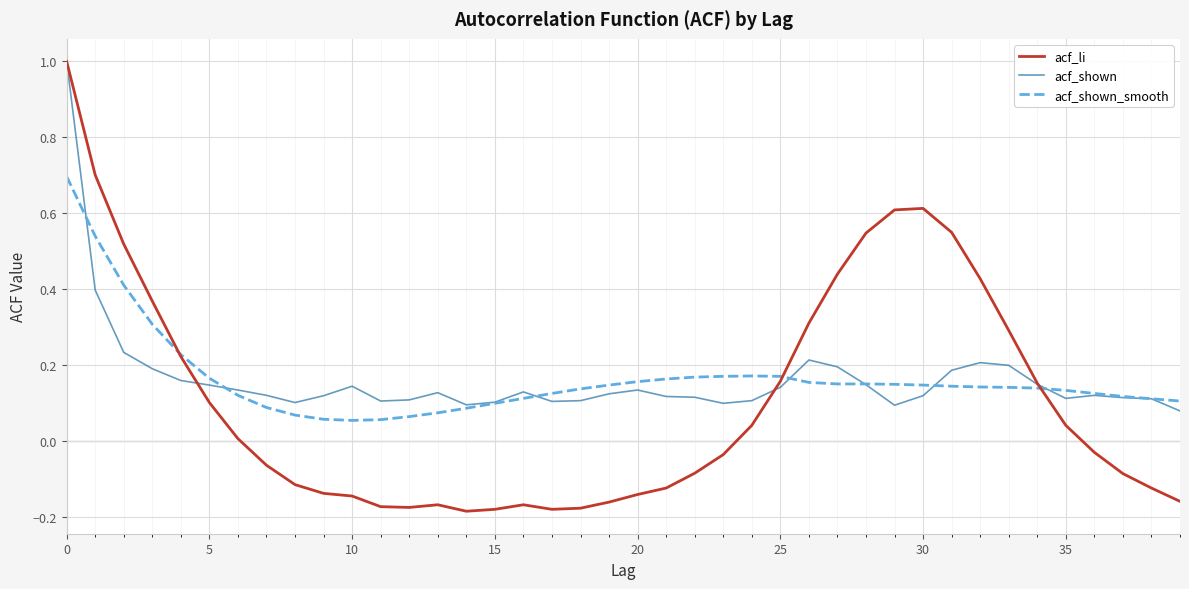

Which series has the largest range (max minus min)?

acf_li